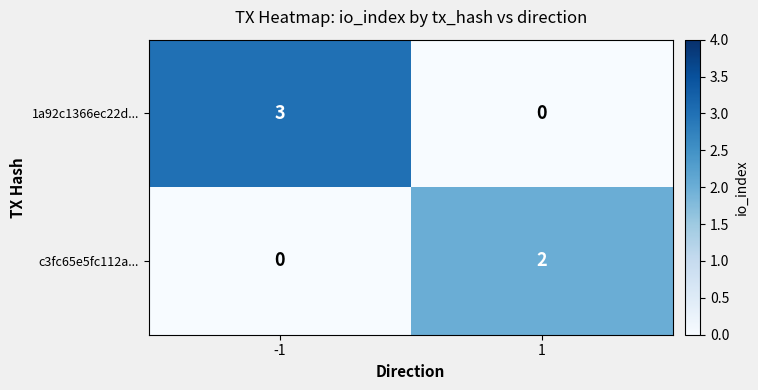

Between -1 and 1, which series saw the biggest shift?

1a92c1366ec22d...